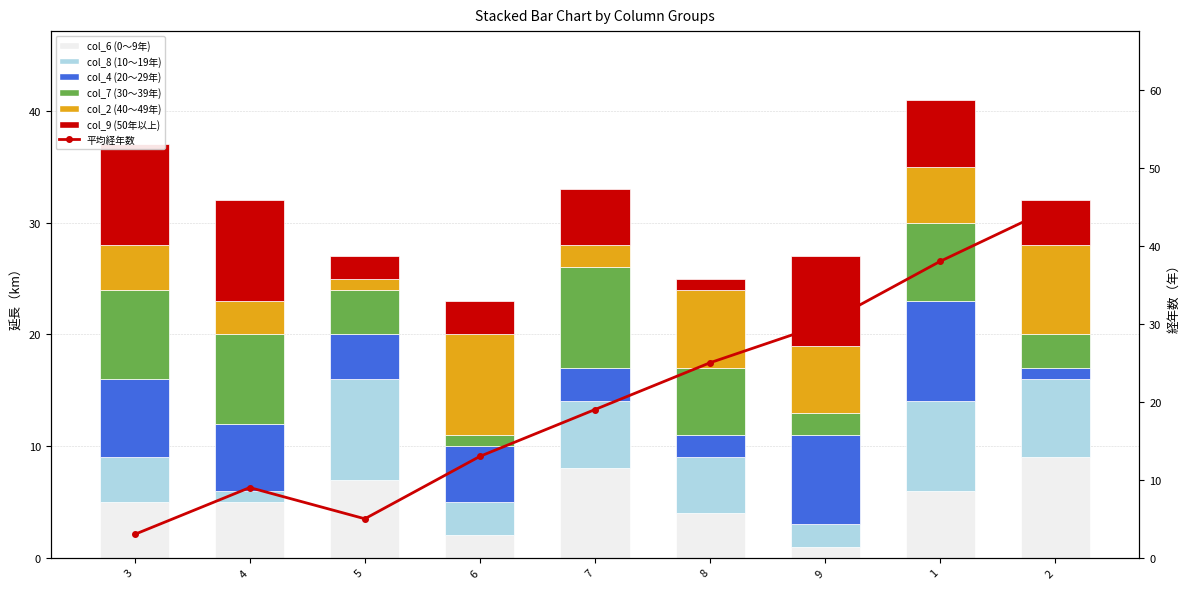

What is the approximate value of col_7 at 2?

3